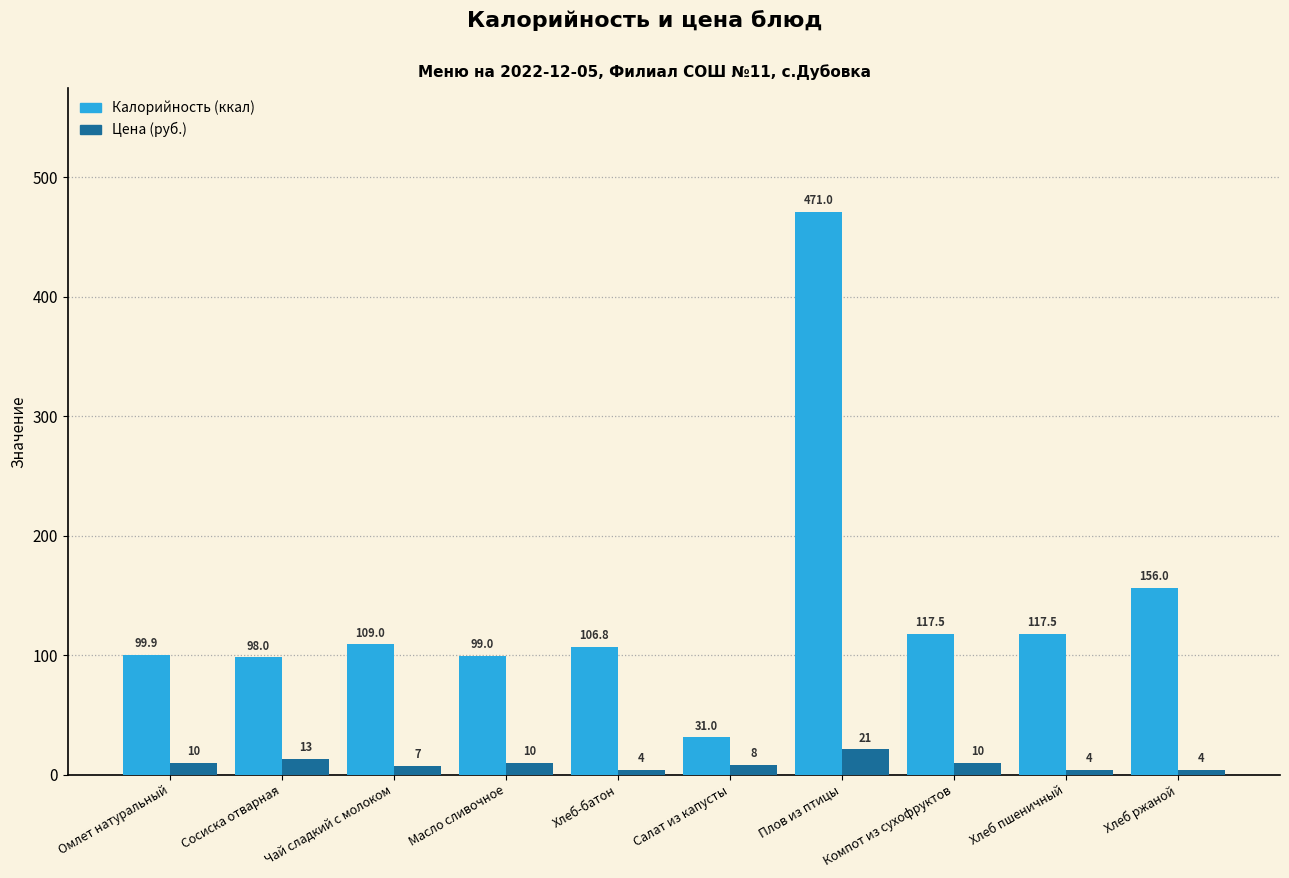

What is the maximum value shown in the chart?

471.0